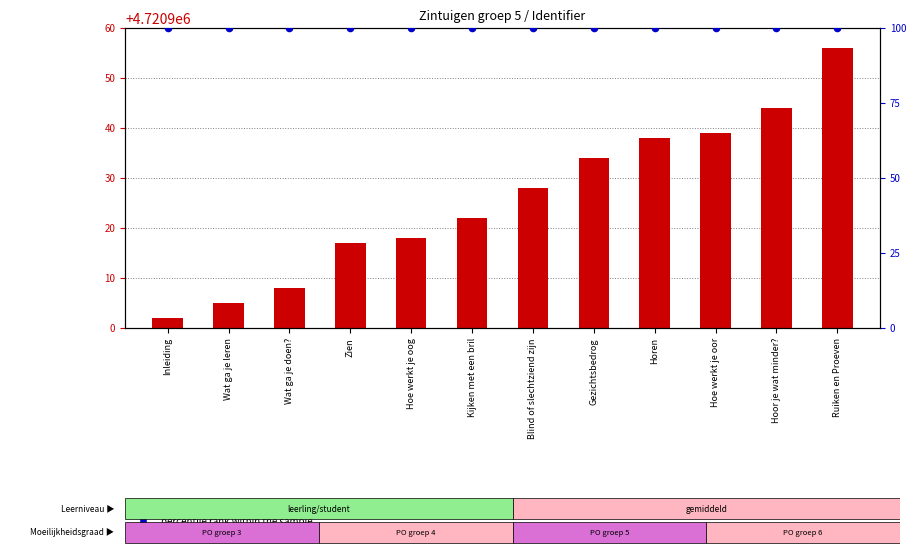

What are all the series names shown in the legend?

Identifier value, percentile rank within the sample